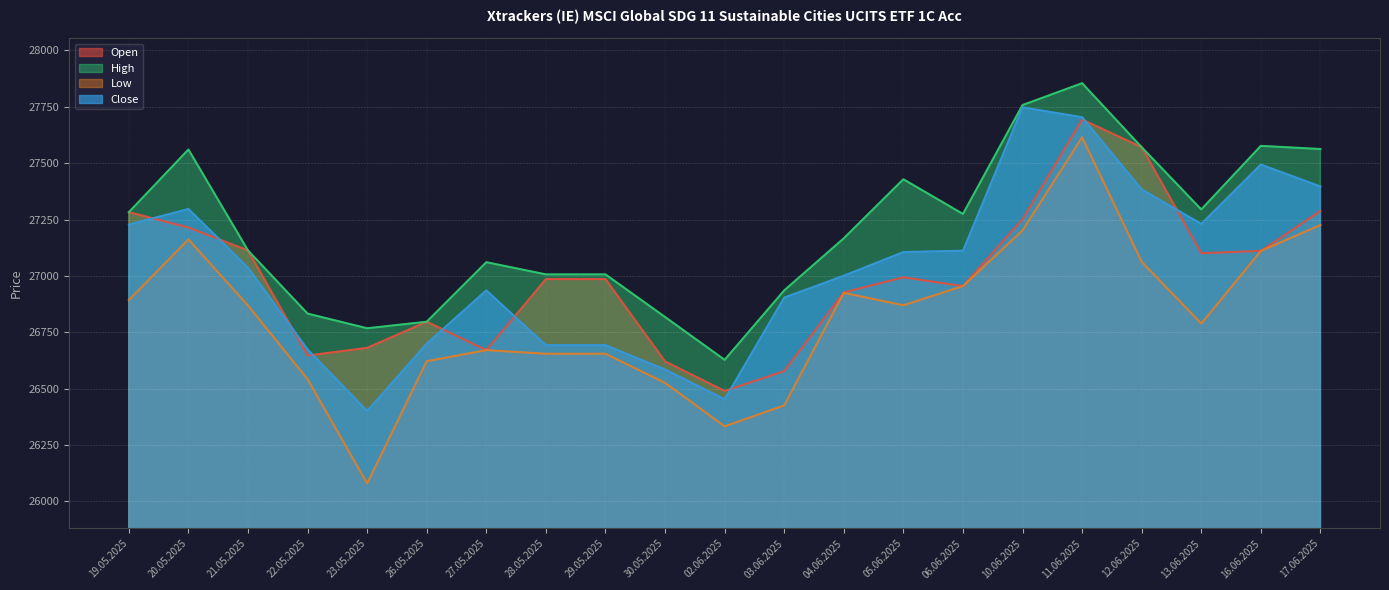

How many data points in Low are above 26869?

10